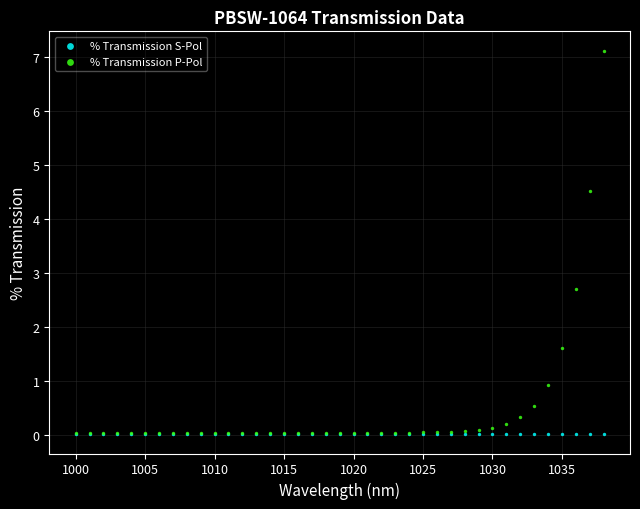

In the % Transmission P-Pol series, what Y value is closest to 3?

2.7